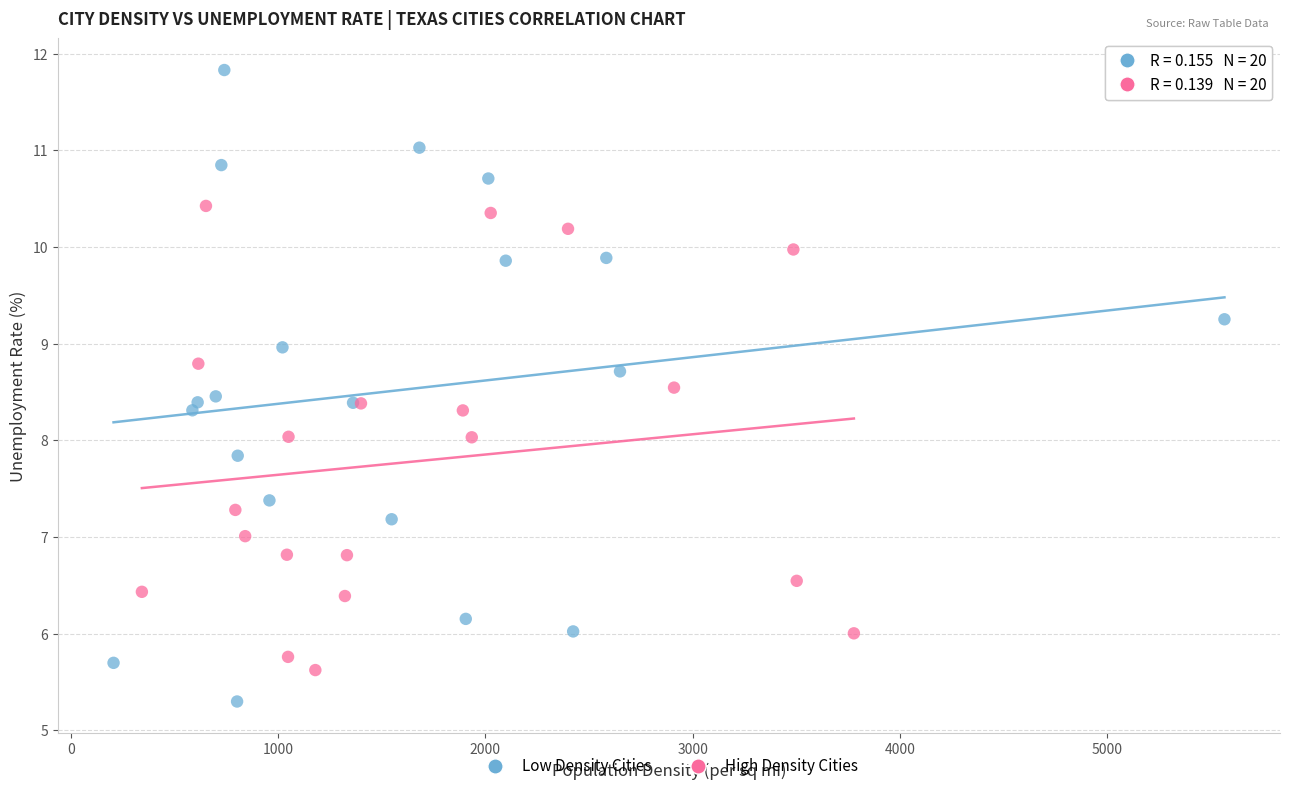

Which series reaches the maximum Y coordinate?

Low Density Cities